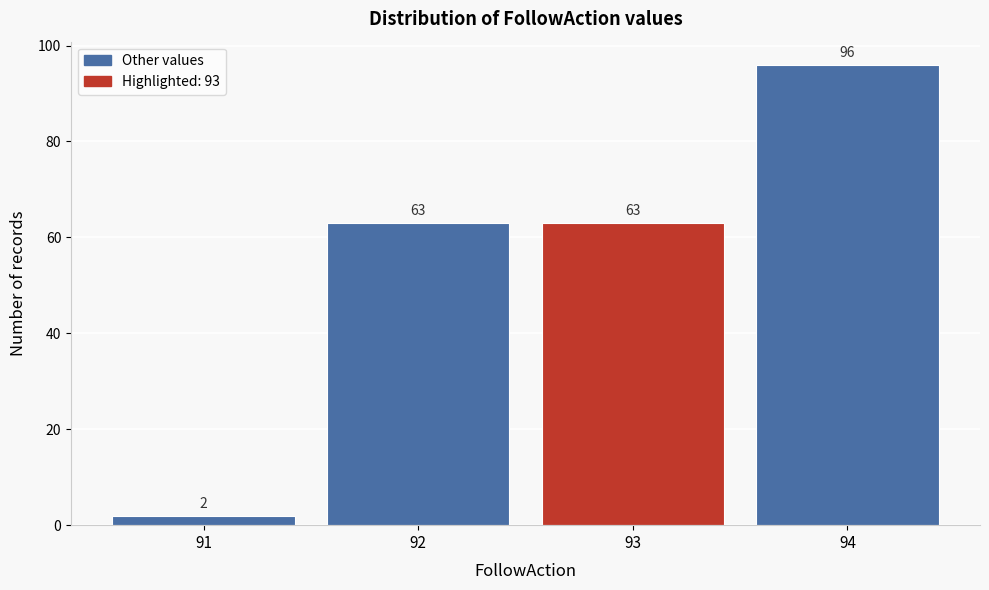

Reading left to right, transcribe this chart: for each bar, give the range it covers on the x-axis and its height.

90.5 to 91.5: 2
91.5 to 92.5: 63
92.5 to 93.5: 63
93.5 to 94.5: 96